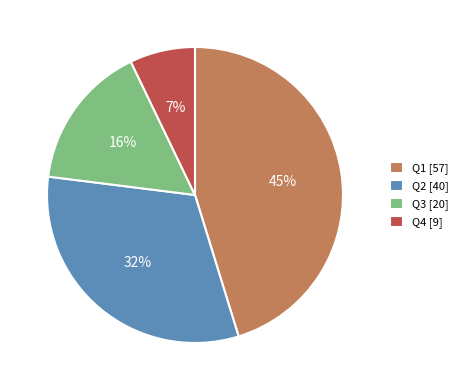

The Q2 [40] slice represents 32% of the pie. True or false?

True